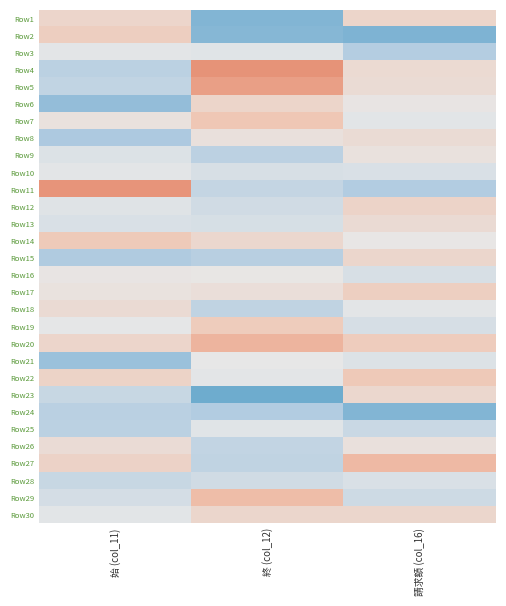

Which series has the largest total across all categories?

Row20